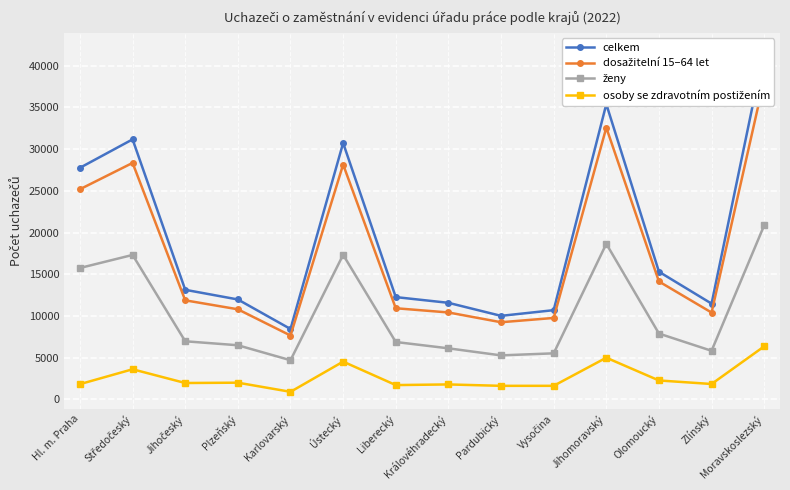

What is the sum of all celkem values?

271803